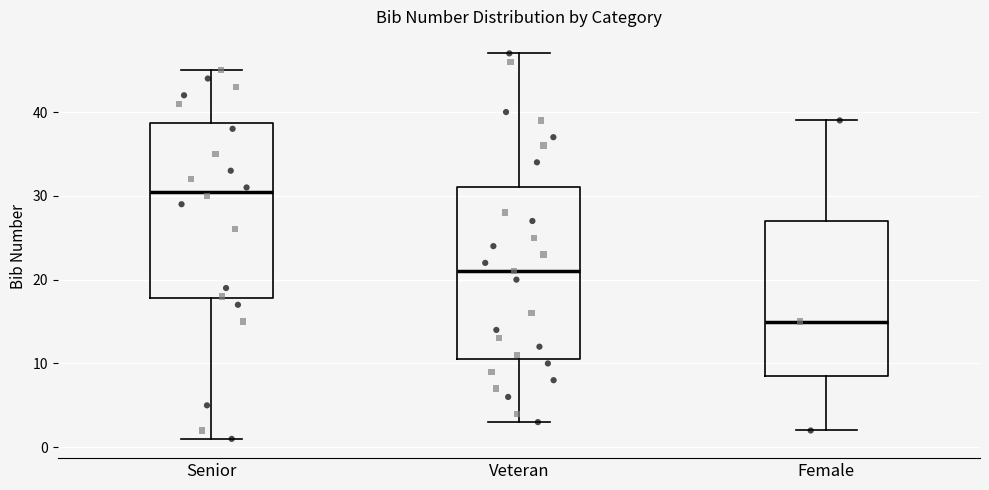

Reading left to right, read every box against the y-axis: the position of its median line, the range the box covers, and the ends of its whiskers. The values are not printed on the chart, so give them approximately, as read against the axis.

Senior: median 31, box 18 to 39, whiskers 1 to 45
Veteran: median 21, box 11 to 31, whiskers 3 to 47
Female: median 15, box 9 to 27, whiskers 2 to 39